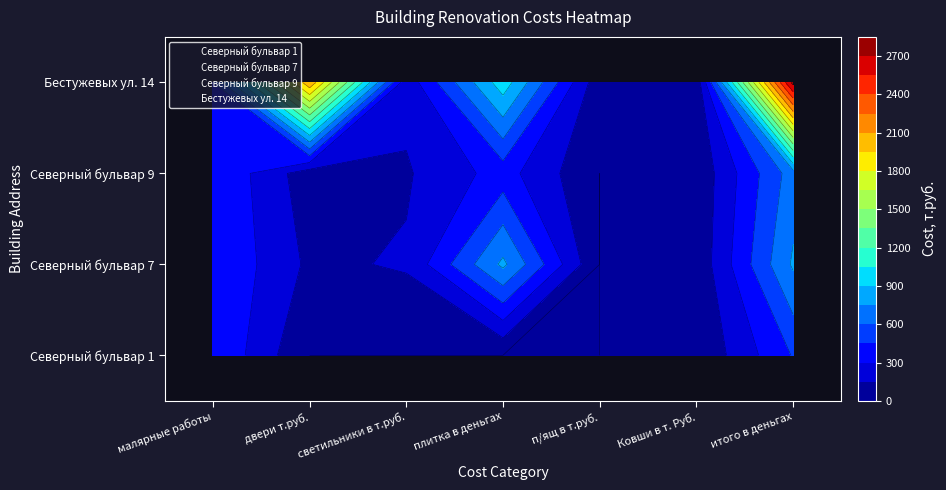

Rank the series by their maximum value, from lowest to highest.

Северный бульвар 1, Северный бульвар 9, Северный бульвар 7, Бестужевых ул. 14